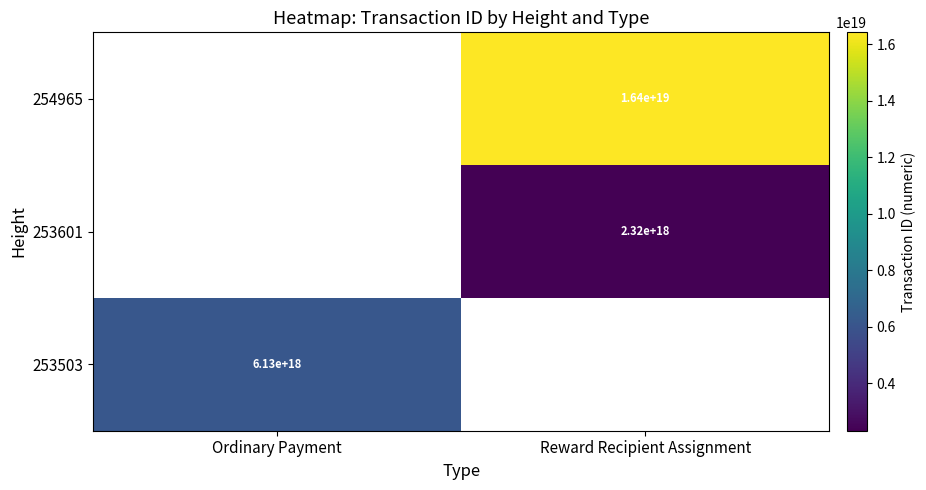

Is it true that 253601 equals 733687194928425856 at Reward Recipient Assignment?

False